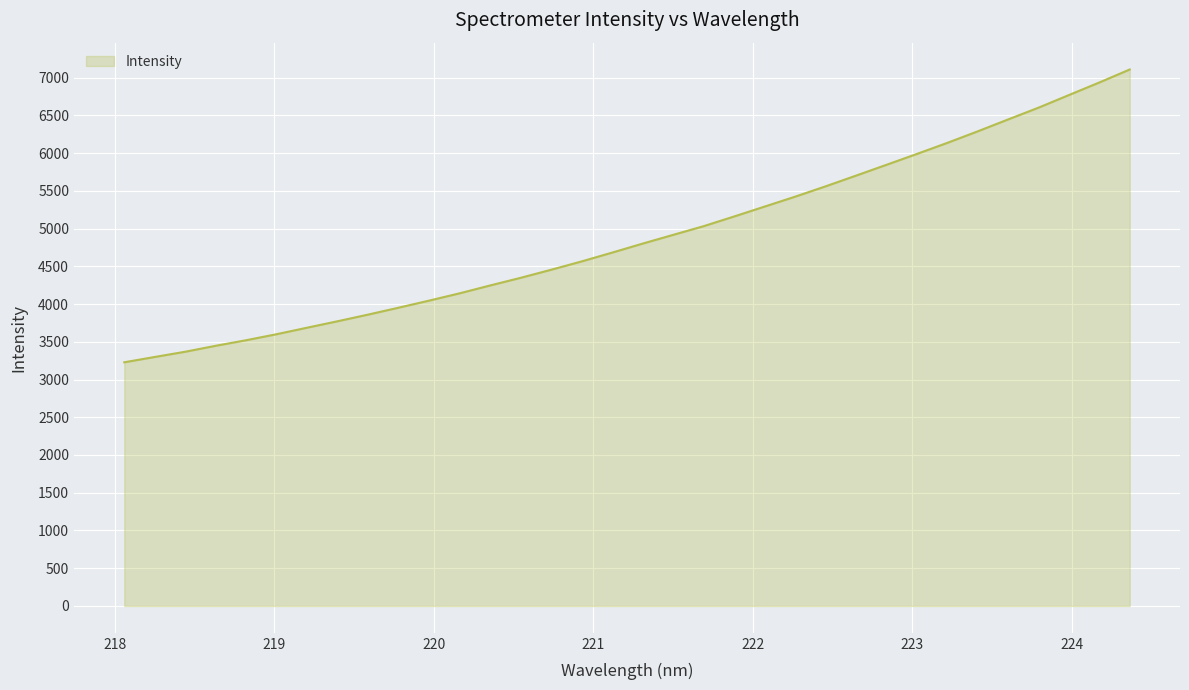

Does the chart display data point markers on the line(s)?

No